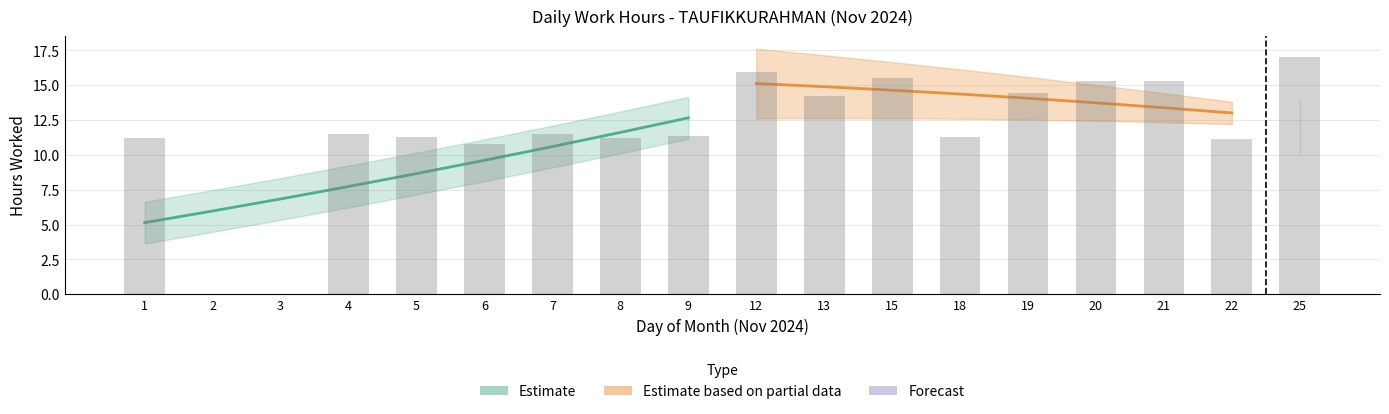

Is it true that the value at 4 is 16.7?

False